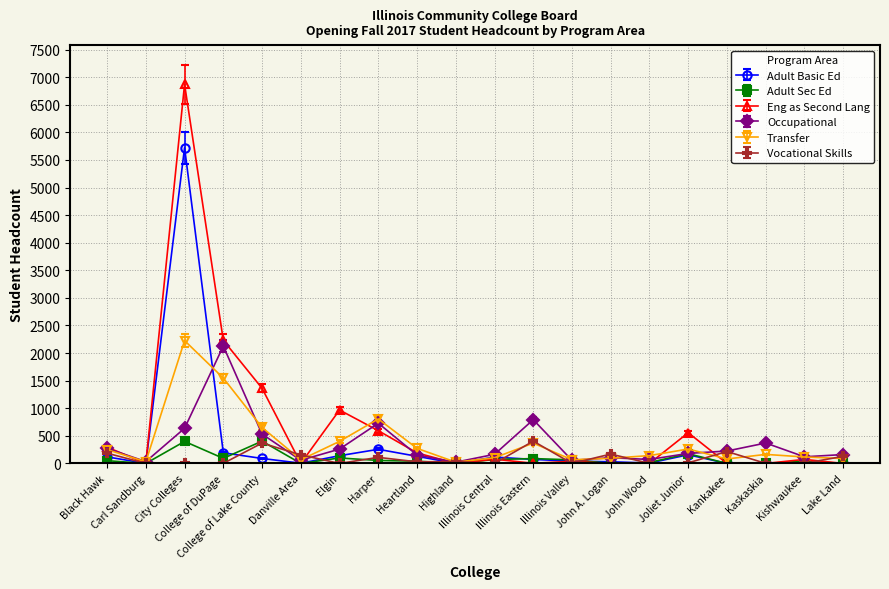

True or false: Adult Basic Ed has more than 2 interior local peaks.

True